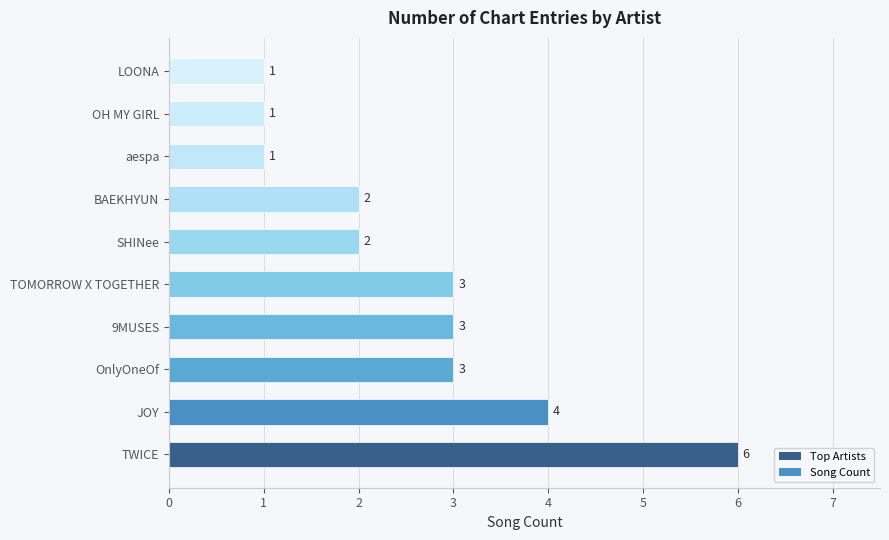

How many values are between 1 and 3?

8